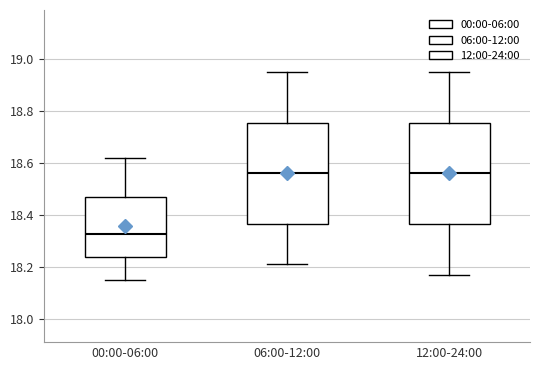

Where does the lower whisker of the box for 06:00-12:00 end on the y-axis? The values are not printed on the chart, so give them approximately, as read against the axis.

18.22